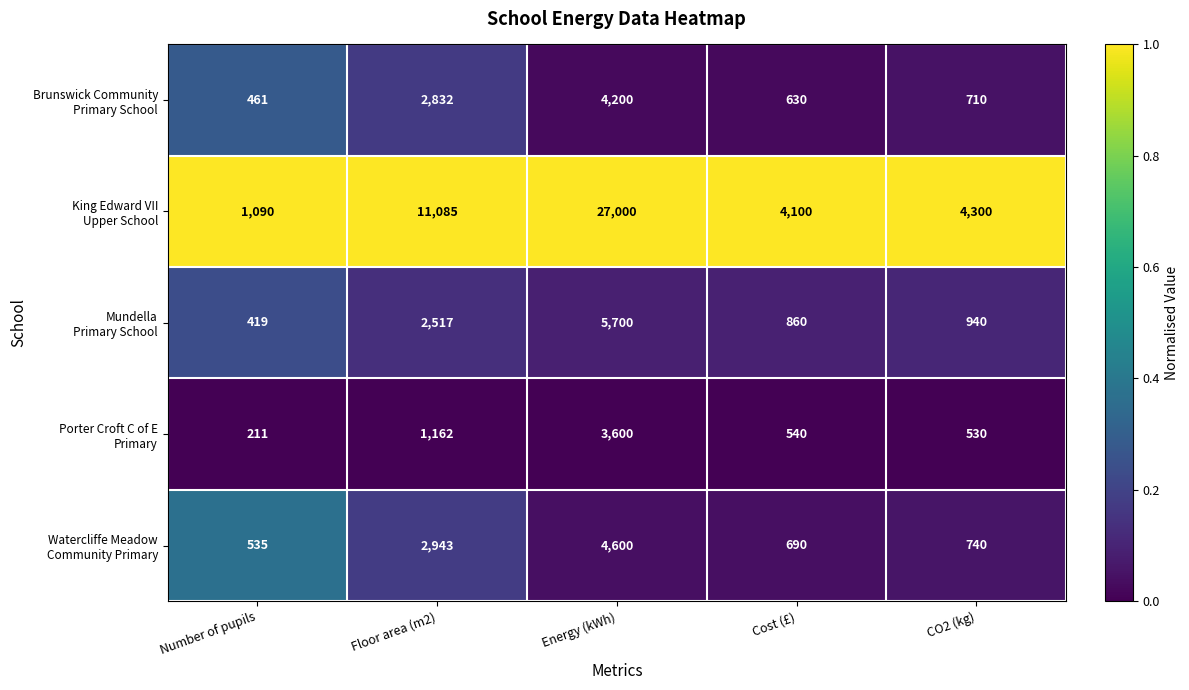

What is the spread (max minus min) of values at Cost (£)?

3560